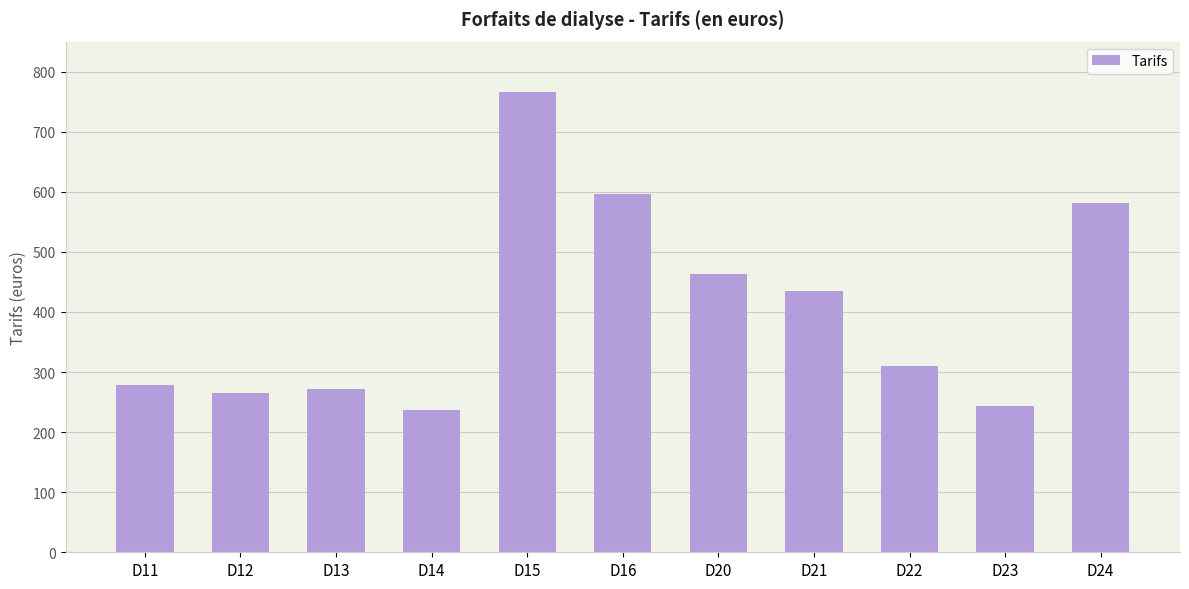

Does the chart contain any negative values?

No